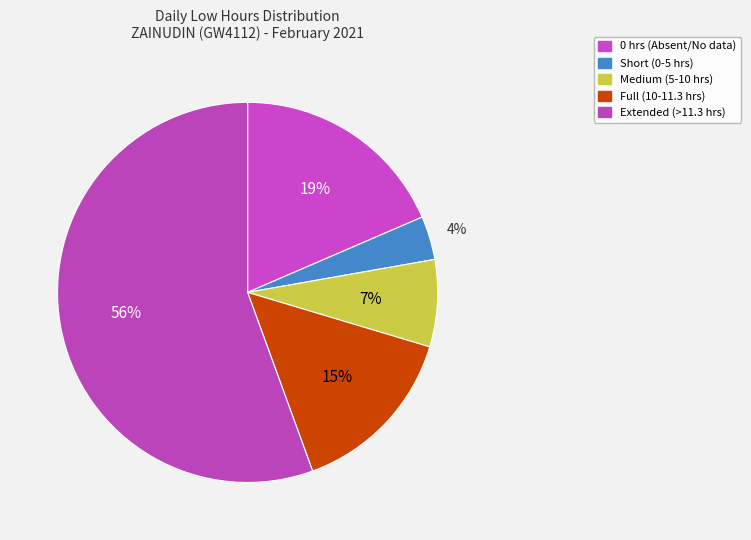

How many segments does this pie chart have?

5